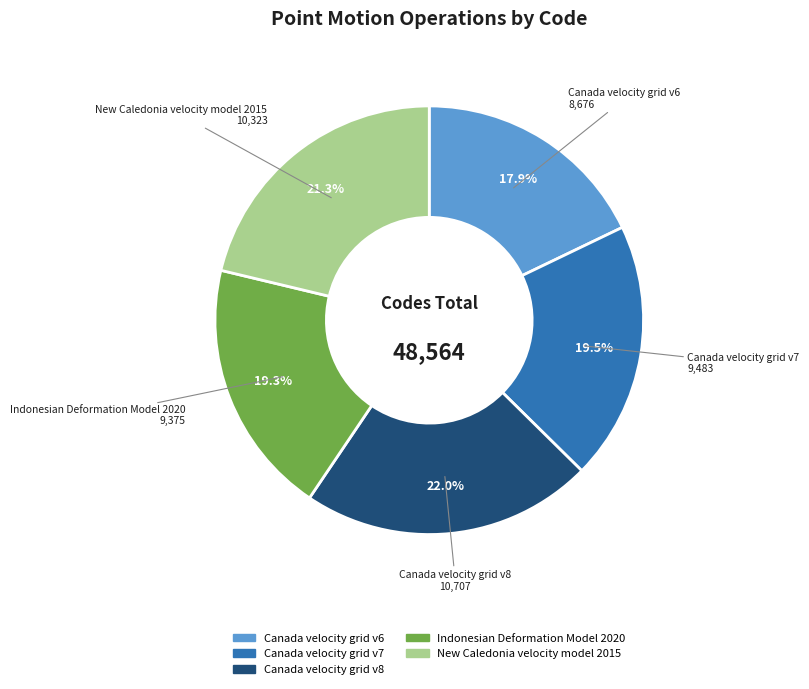

To the nearest percent, what percentage of the pie is Canada velocity grid v8?

22%